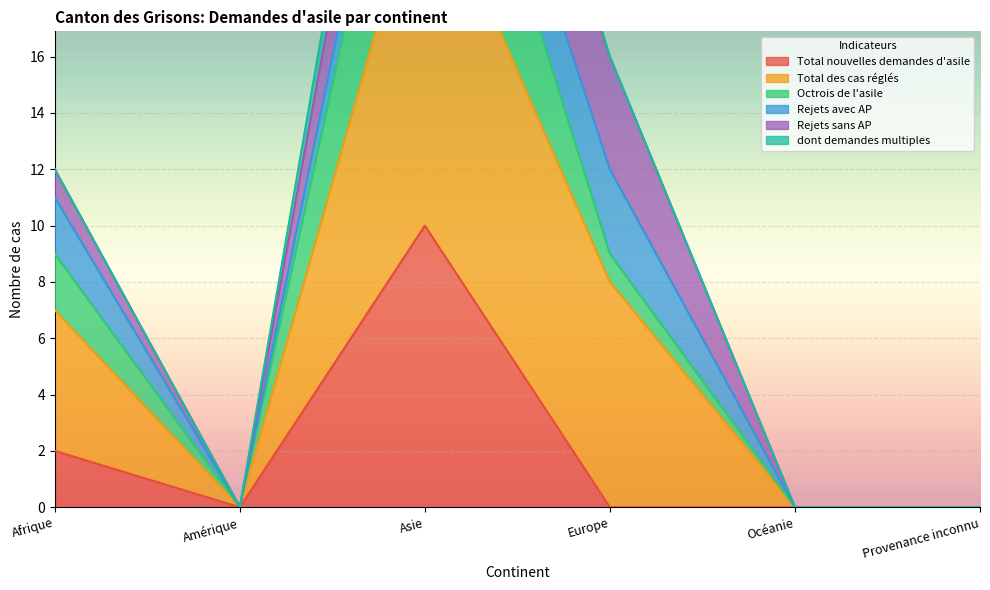

Where is Total nouvelles demandes d'asile nearest to the value 5?

Afrique